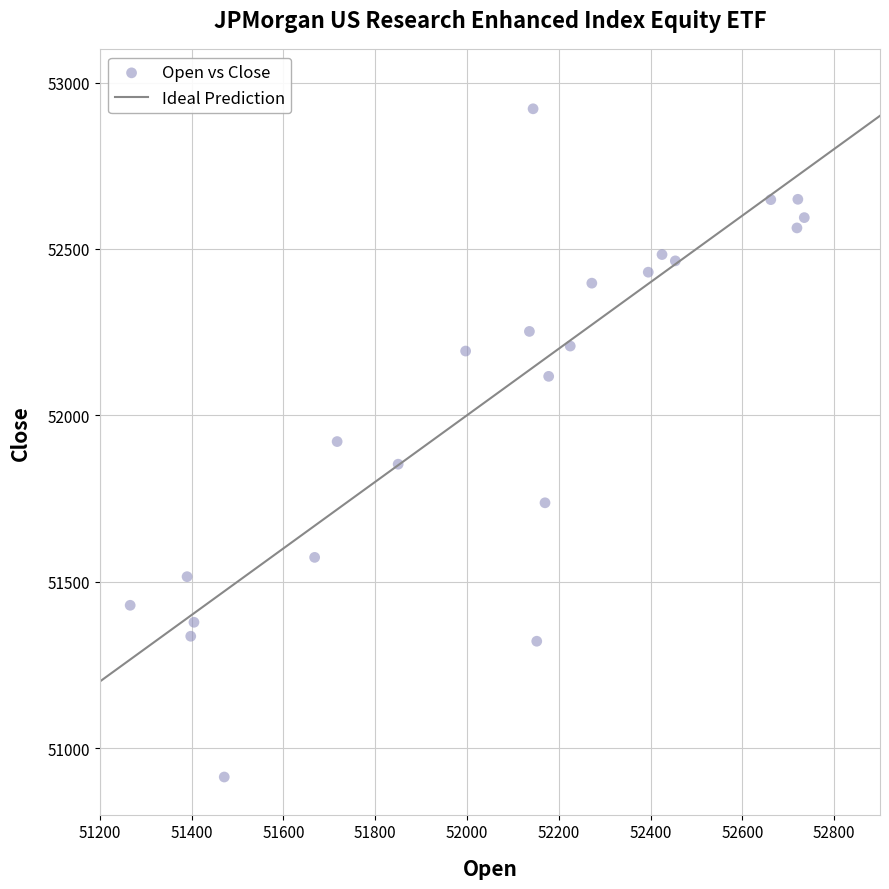

What is the range of Y values (max minus min)?

2008